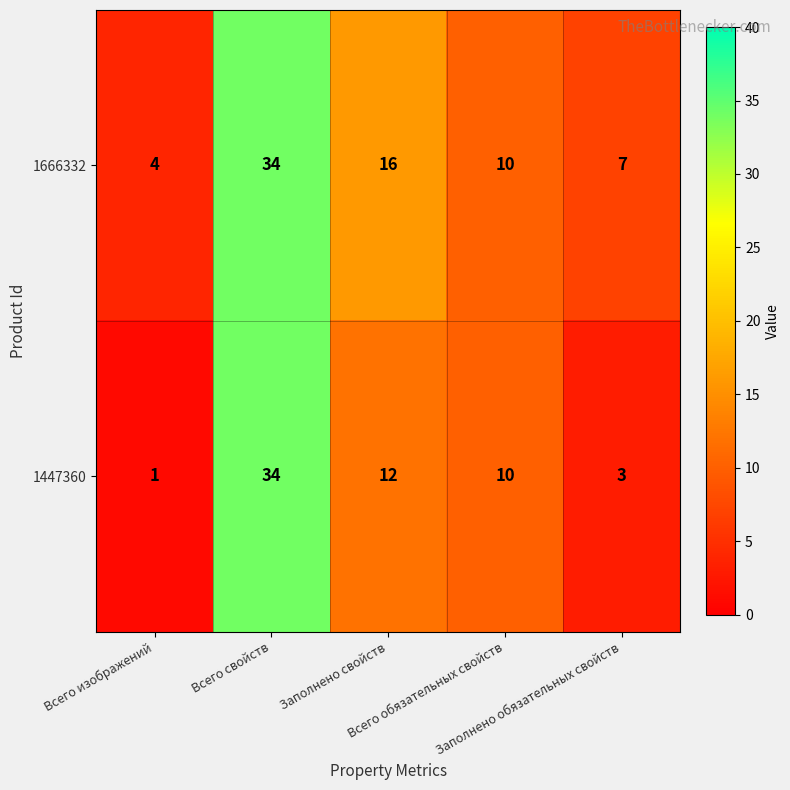

What is the greatest value displayed?

34